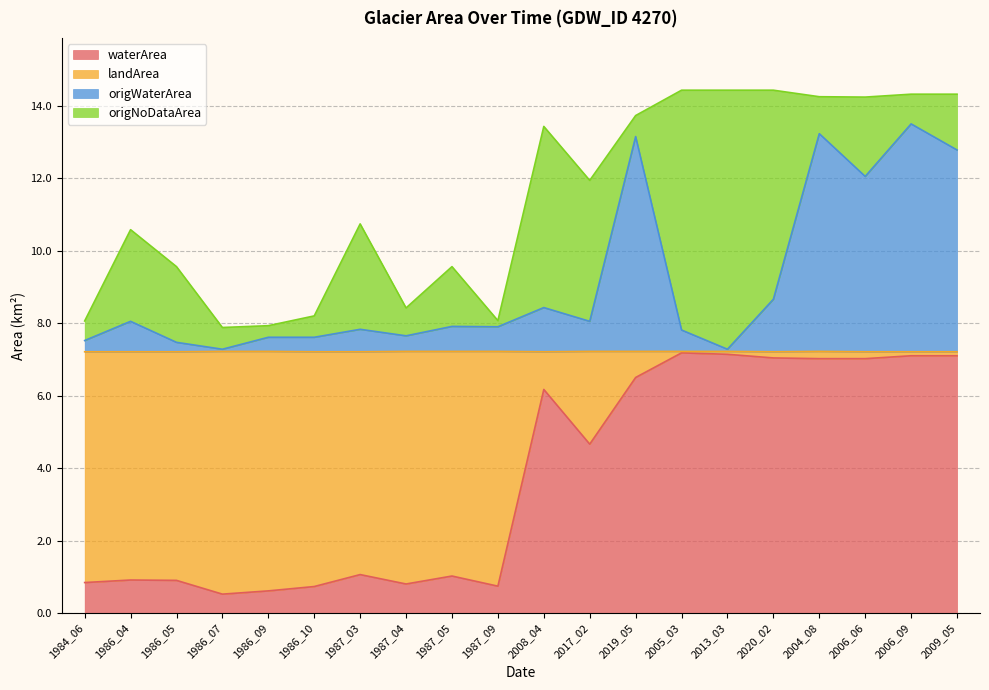

The value of origWaterArea at 1987_09 is 12.4. True or false?

False